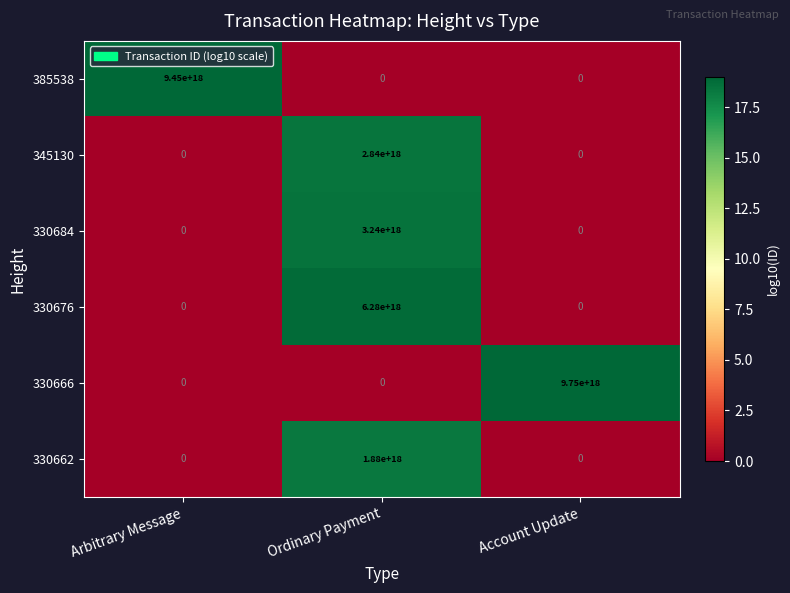

Which series has the largest total across all categories?

330666